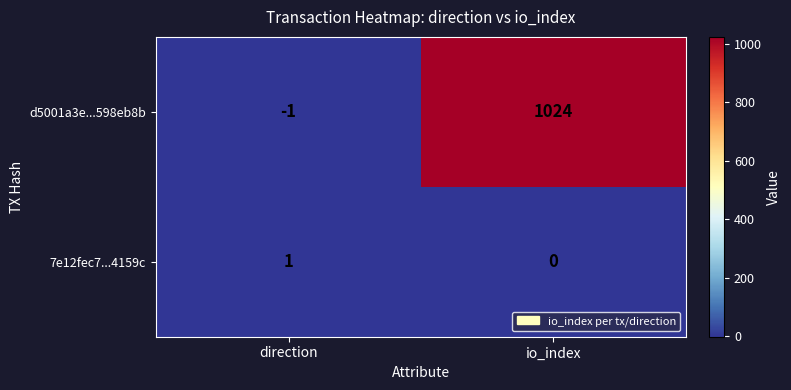

At how many categories does at least one series exceed 300?

1